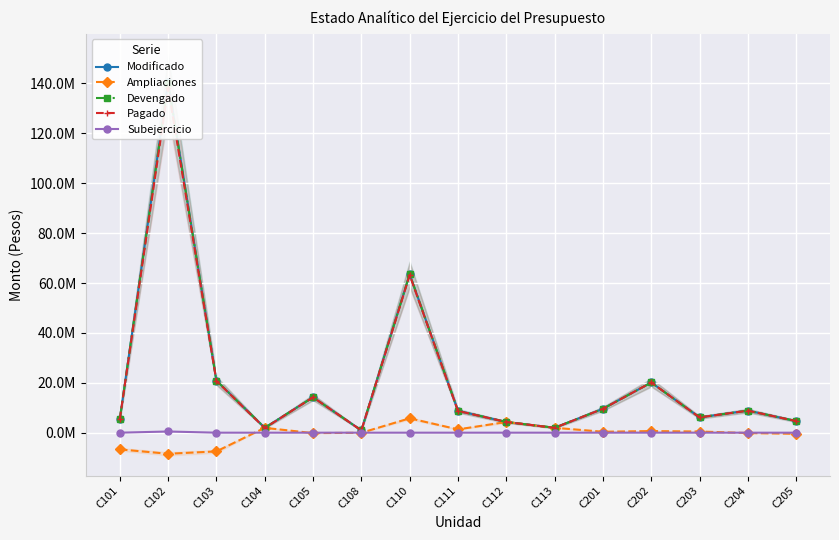

What is the value of the Modificado point at the 2nd from the left?

140582470.8